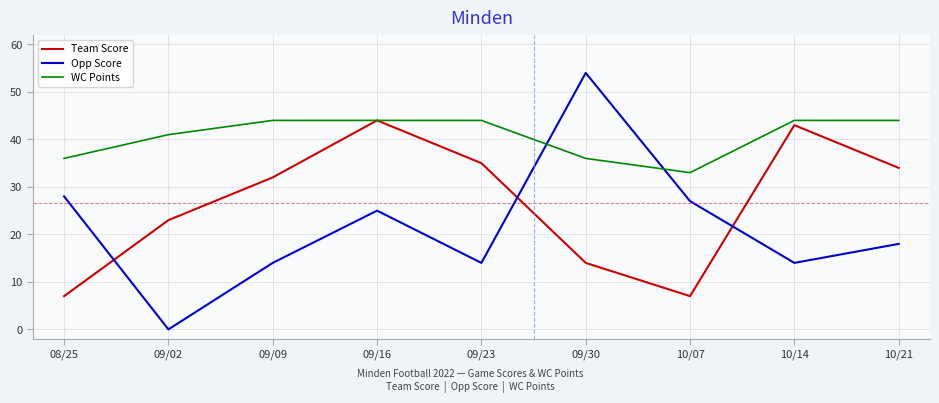

What is the difference between the Team Score values at 09/30 and 10/21?

20